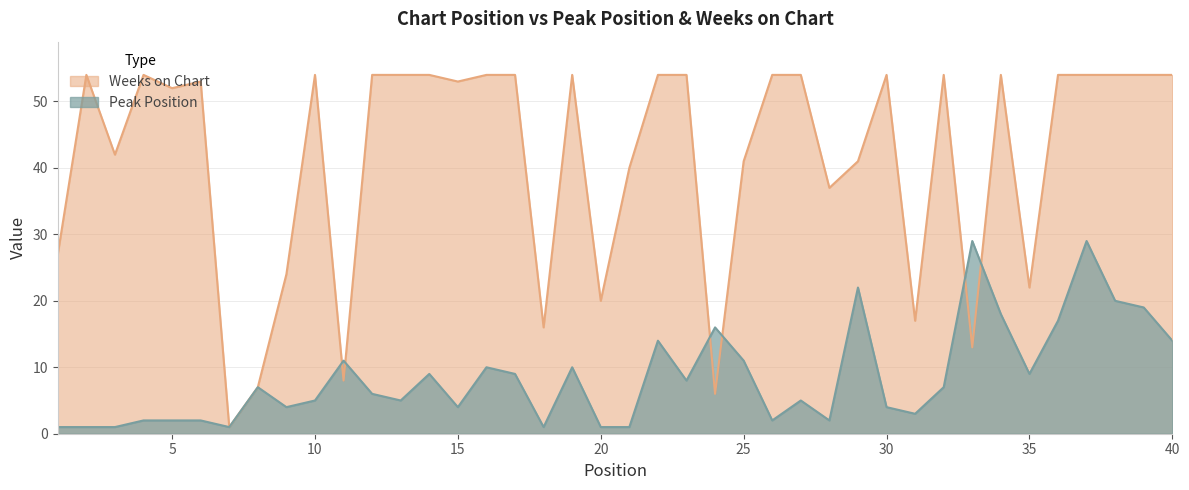

Does the chart display data point markers on the line(s)?

No